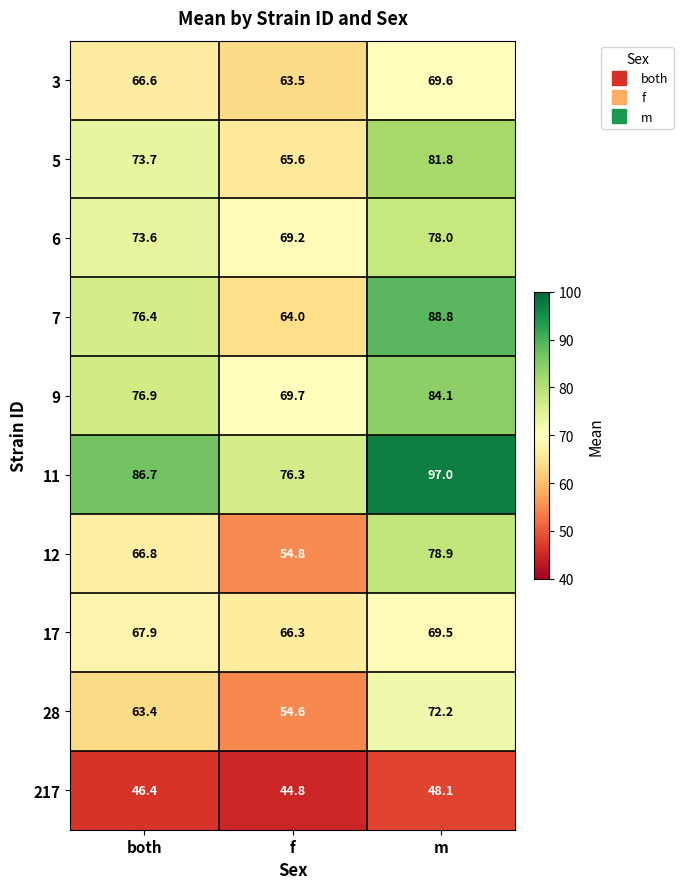

What is the difference between the 17 values at m and f?

3.2